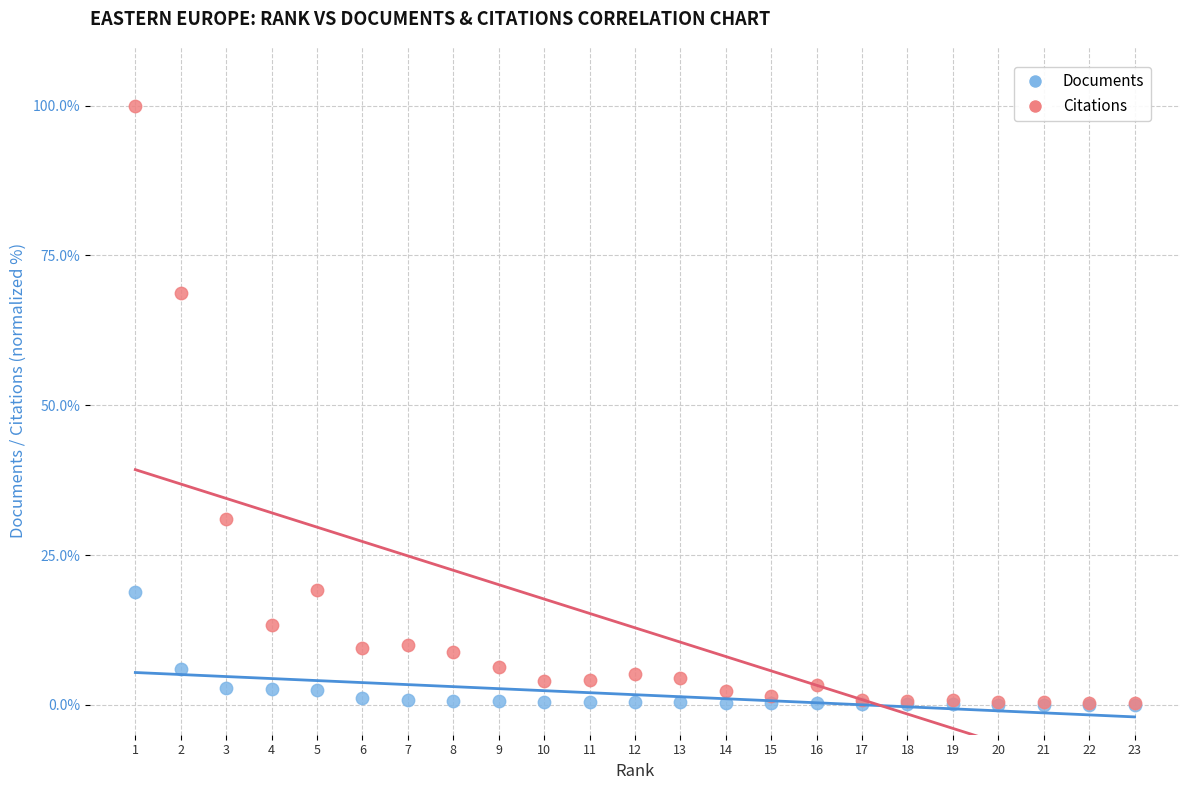

Which series reaches the maximum Y coordinate?

Citations